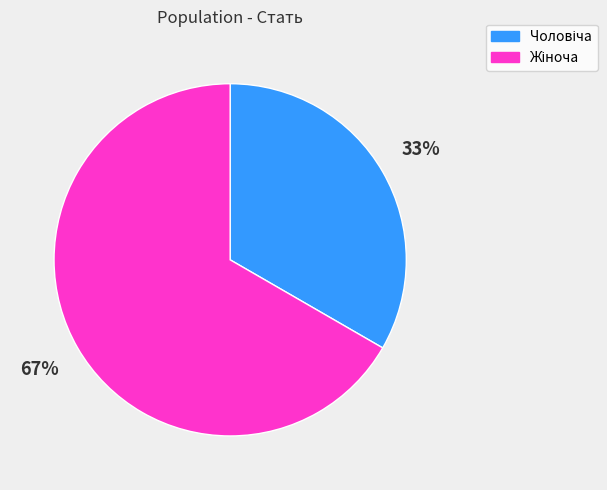

Count the number of slices in the pie.

2